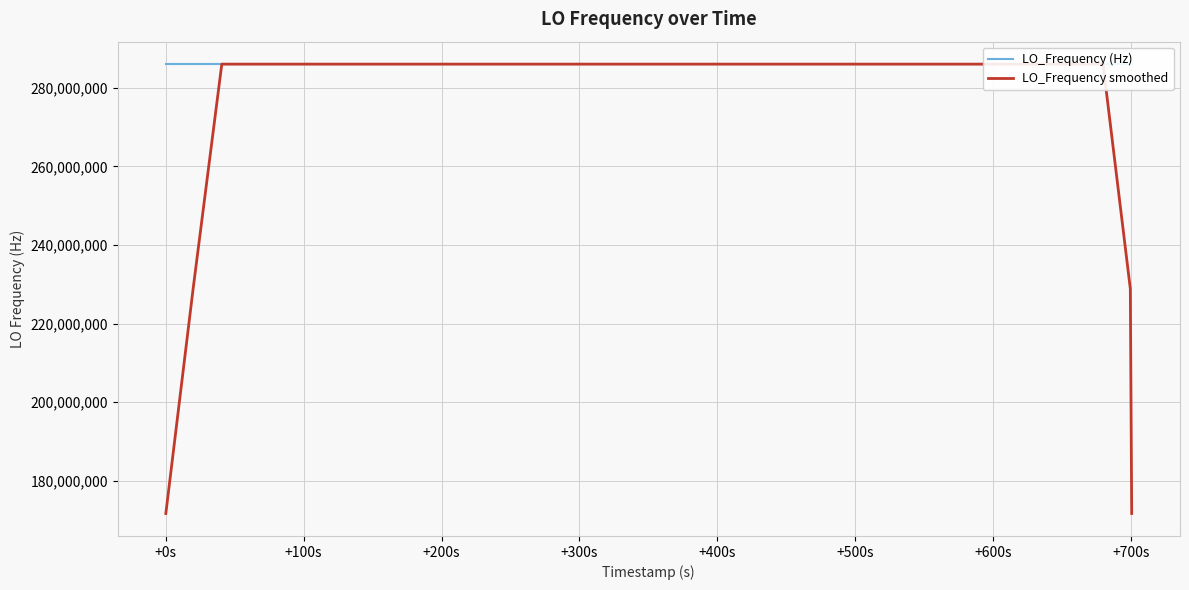

At how many categories does at least one series exceed 181310362?

40